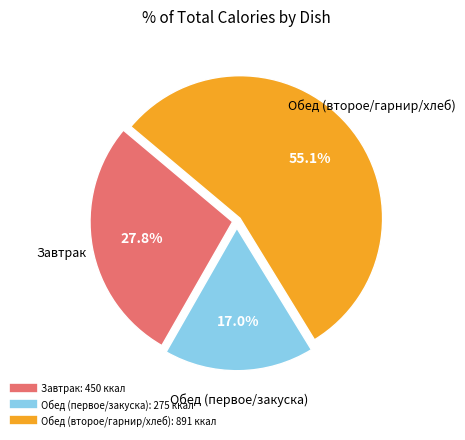

Does any single category account for the majority?

Yes